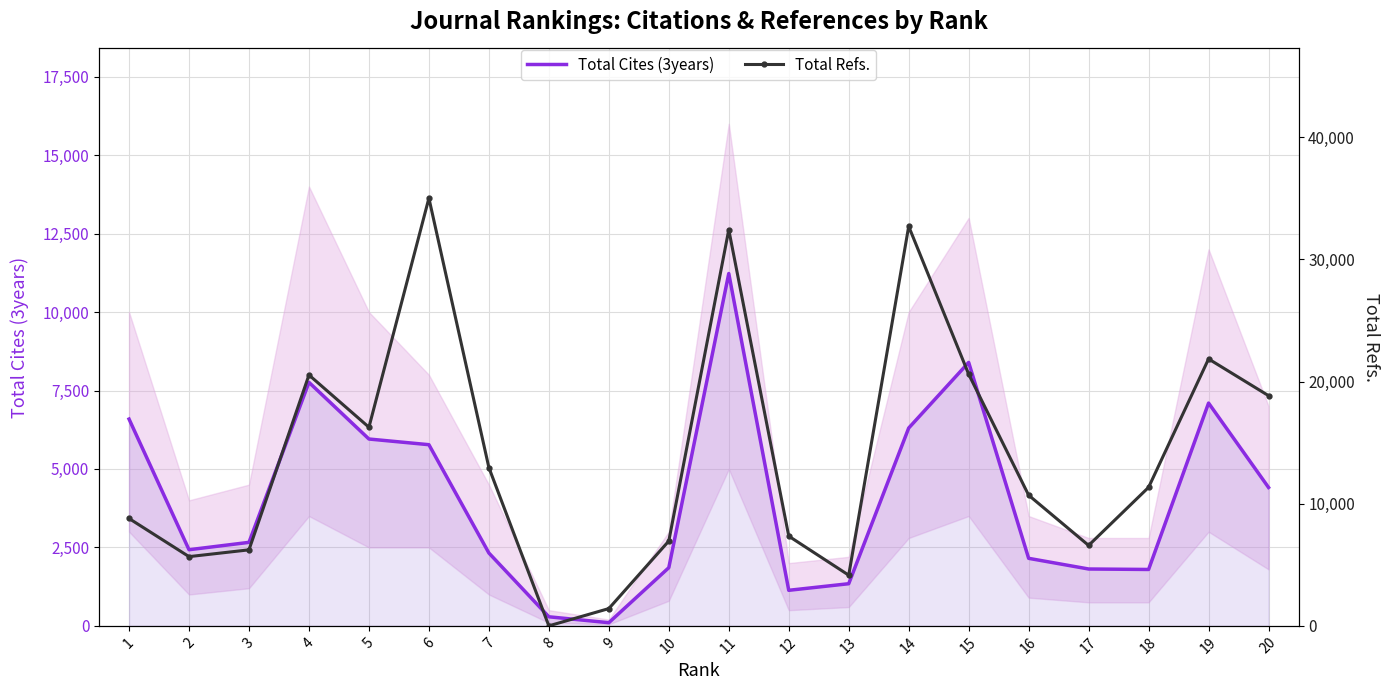

Where is the first local maximum for Total Cites (3years)?

4